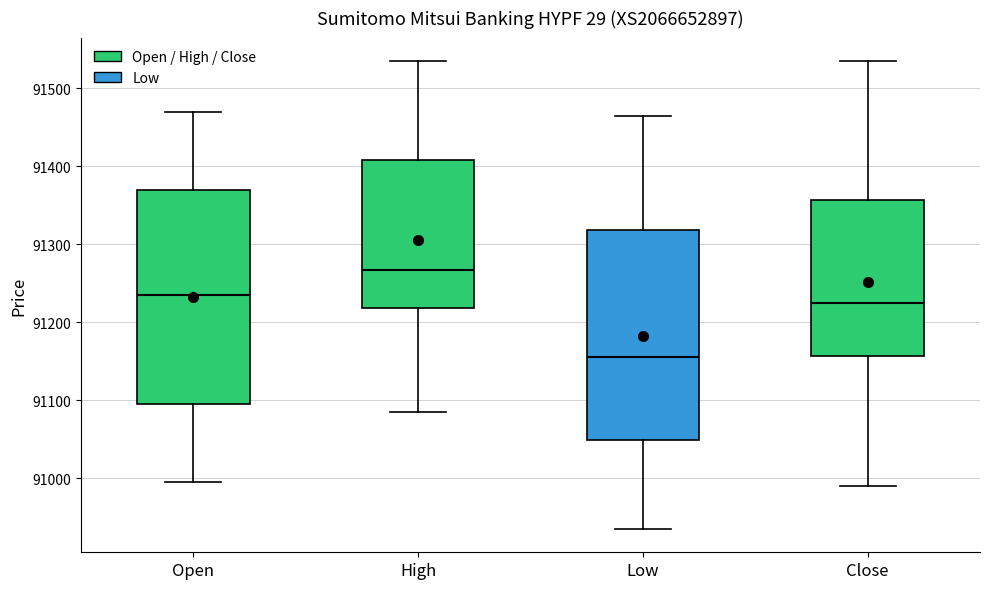

Where is the lower edge of the box for Low on the y-axis? The values are not printed on the chart, so give them approximately, as read against the axis.

91050